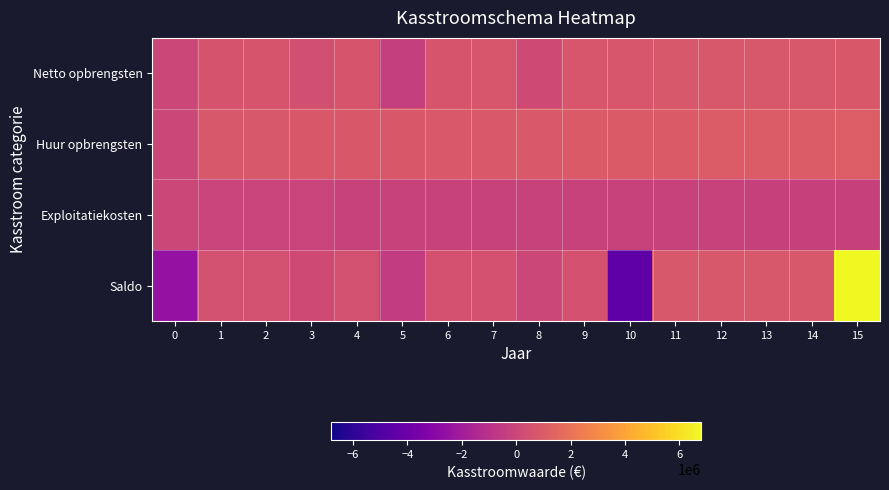

At 14, list the series in order from largest to smallest.

Huur opbrengsten, Netto opbrengsten, Saldo, Exploitatiekosten